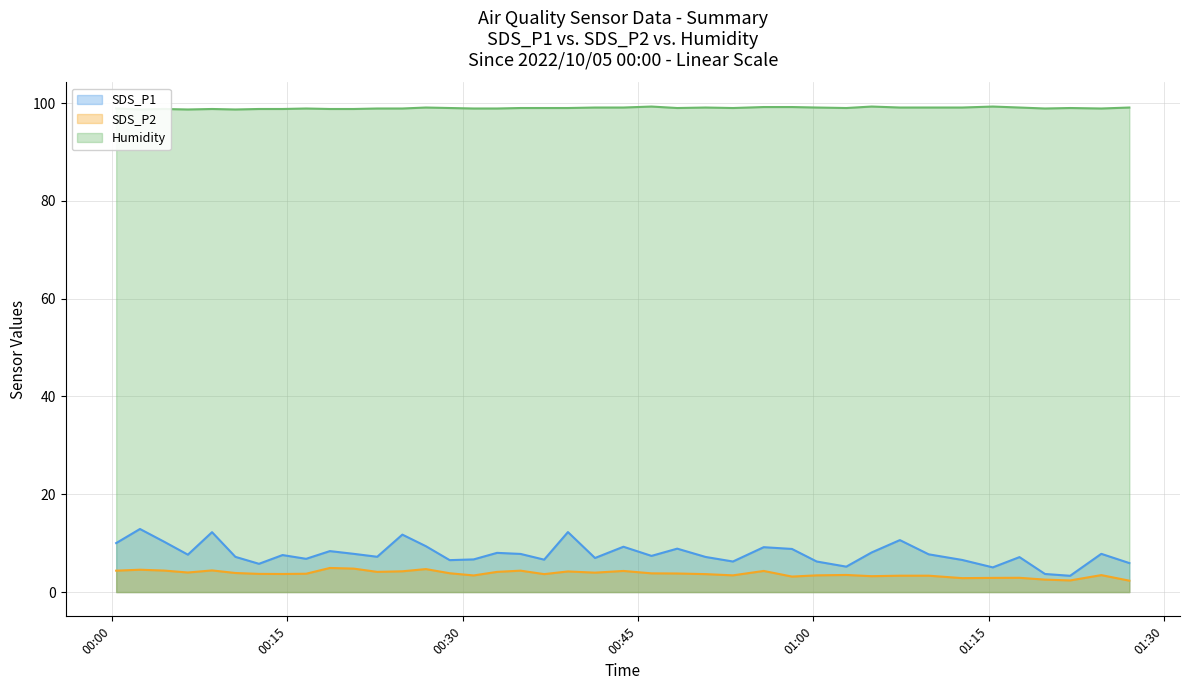

At which category does Humidity reach its first local valley?

2022/10/05 00:02:23